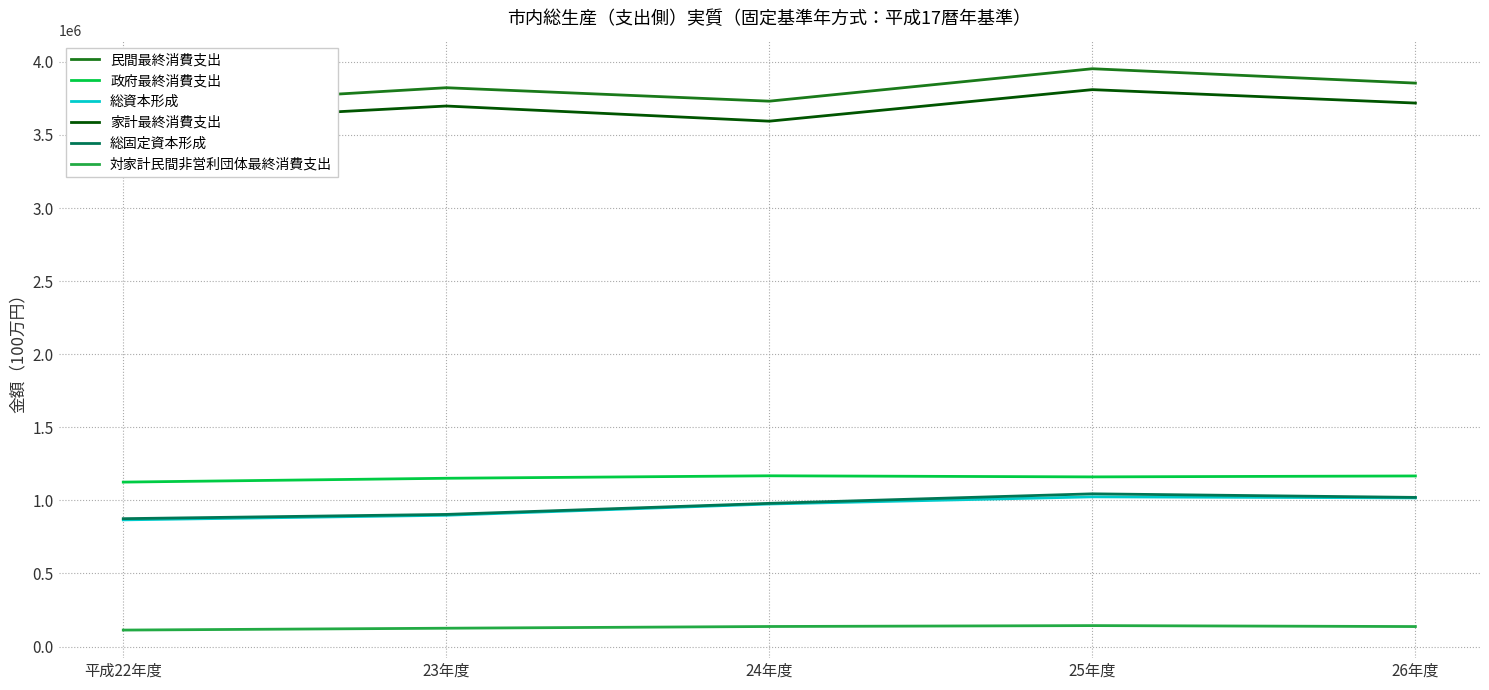

What is the sum of the 総資本形成 values at 25年度 and 26年度?

2040870